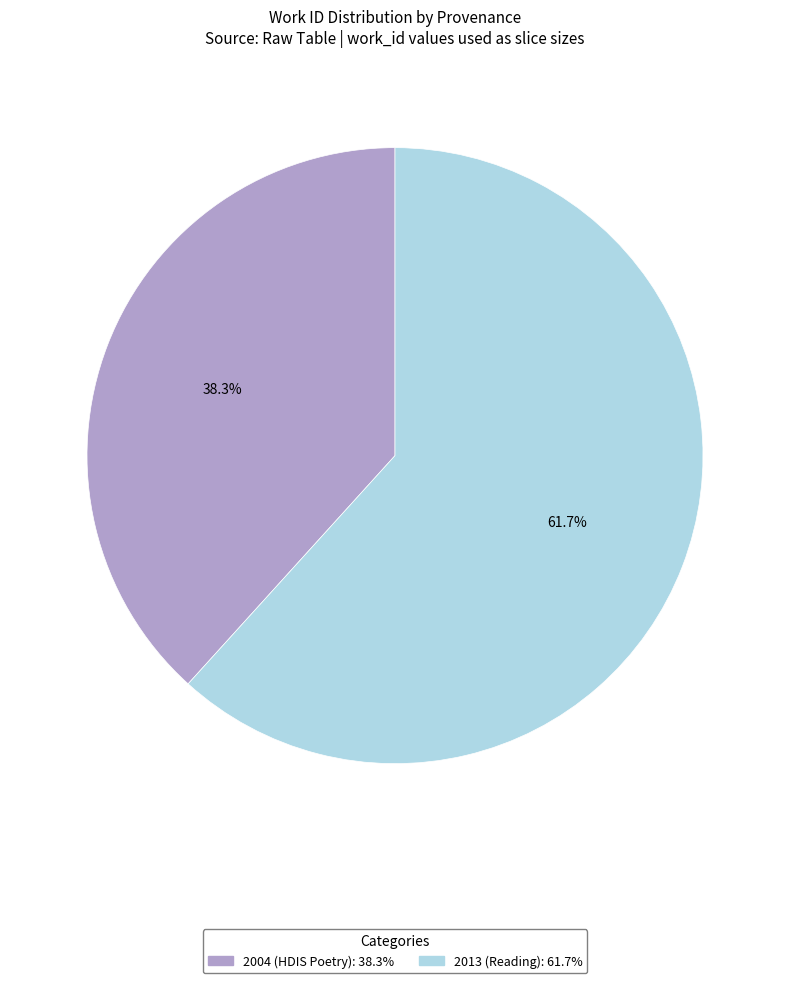

To the nearest percent, what is the combined percentage of 2004 (HDIS Poetry) and 2013 (Reading)?

100%